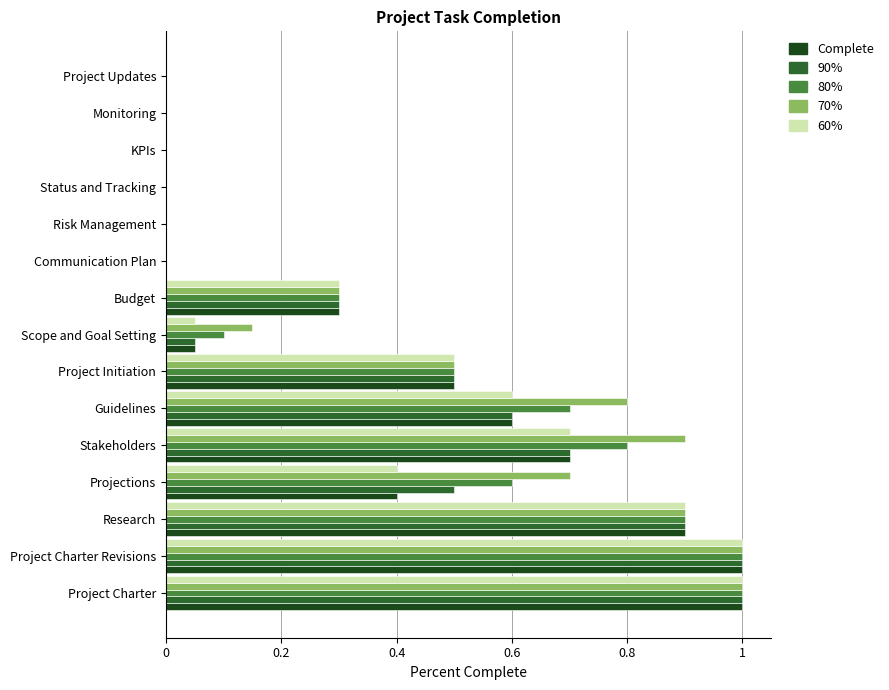

What is the greatest value displayed?

1.0